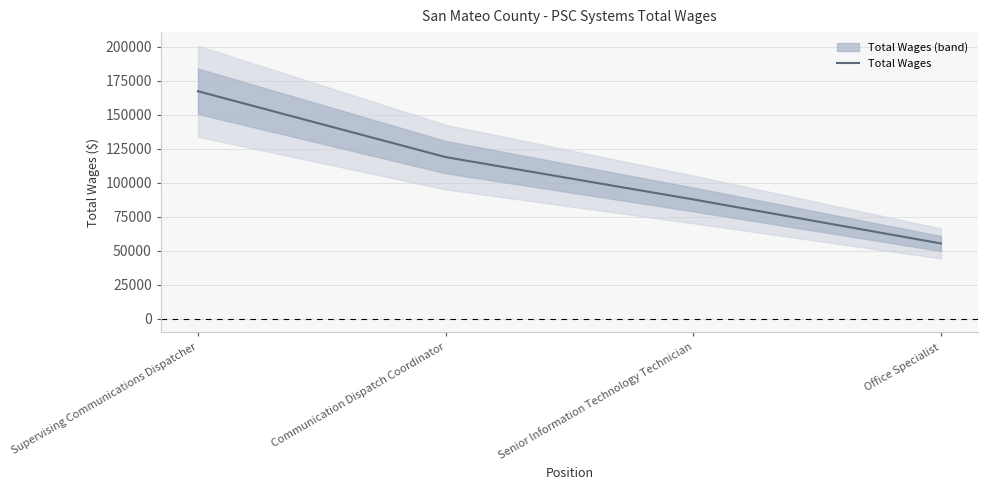

What is the sum of all values?

428768